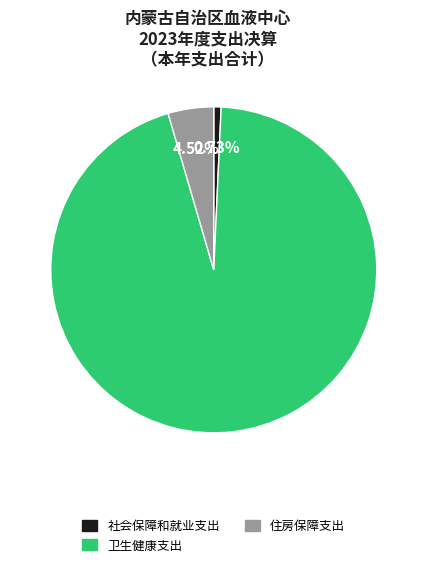

What portion of the pie excludes 住房保障支出?

95.5%